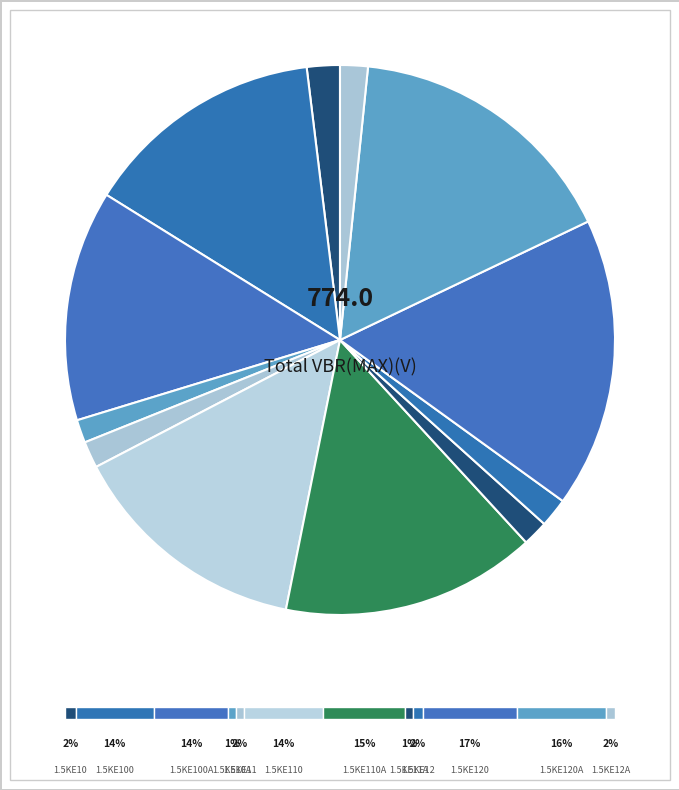

What percentage do 1.5KE10 and 1.5KE110 together represent?

16.1%